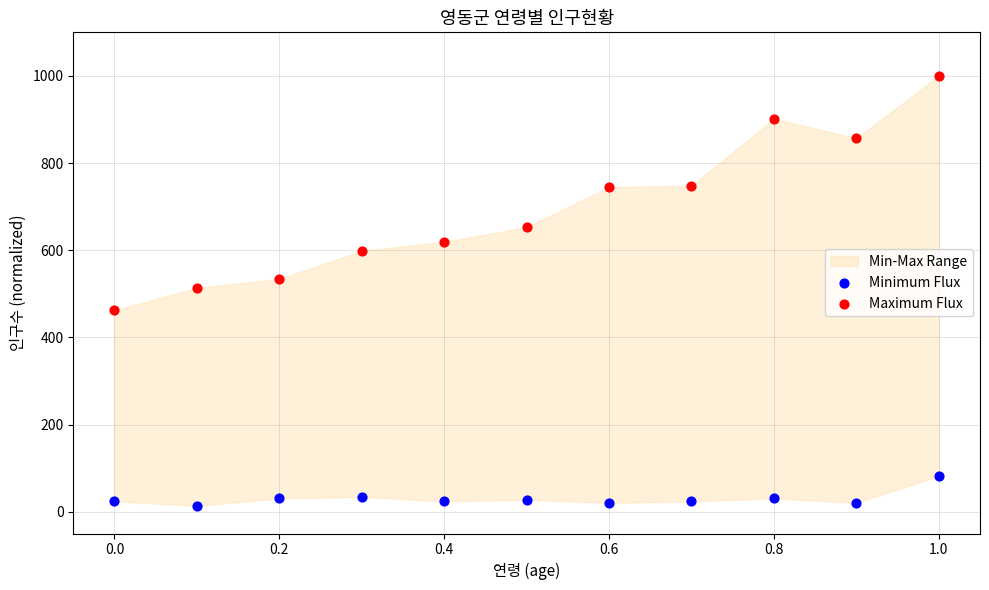

Which series reaches the minimum Y coordinate?

Minimum Flux